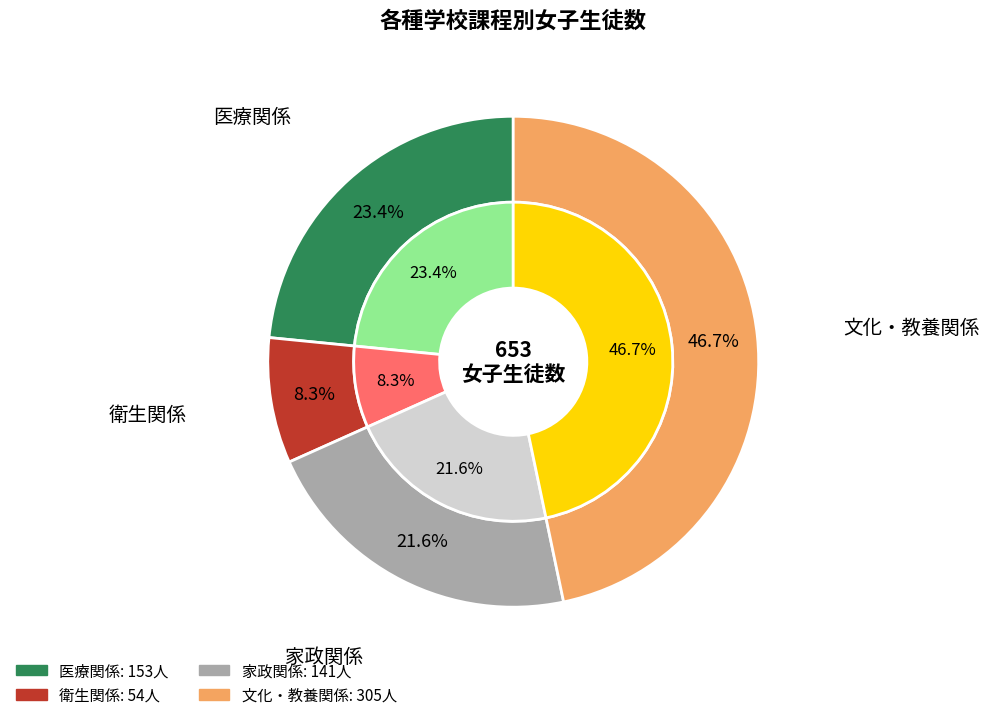

Do 文化・教養関係 and 医療関係 together represent more than half of the pie?

Yes